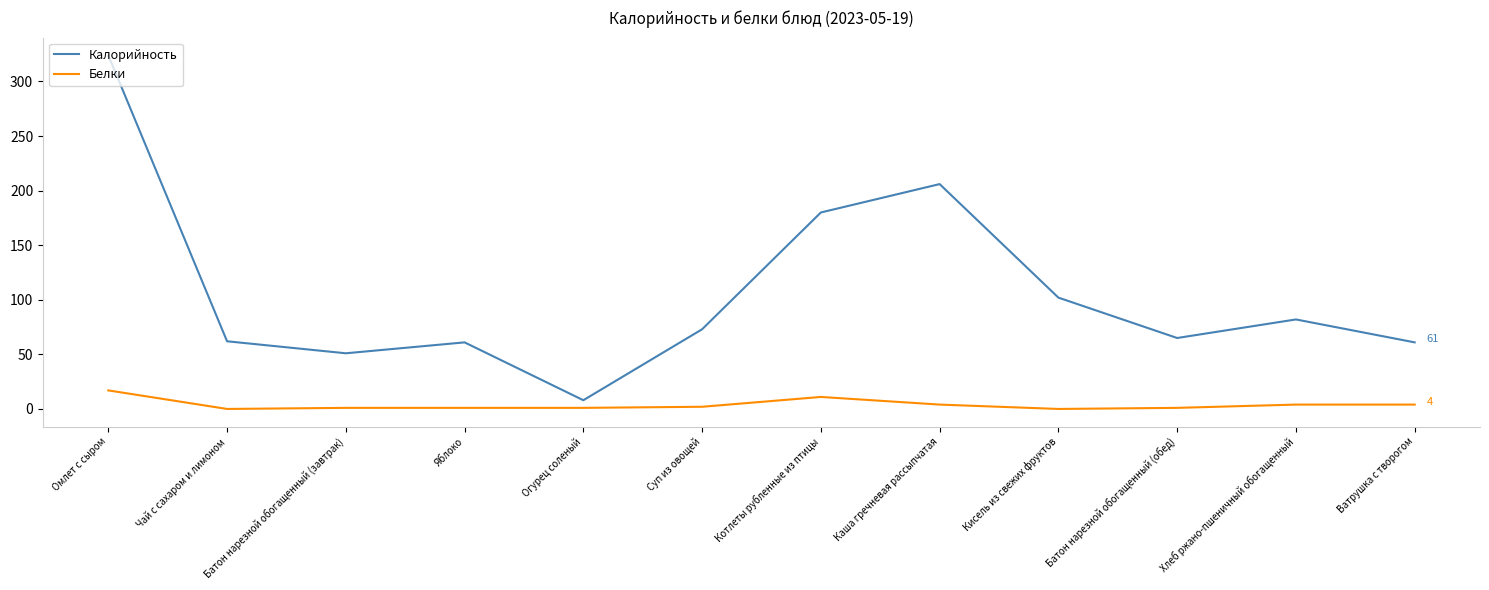

What position from the left is Батон нарезной обогащенный (завтрак)?

3